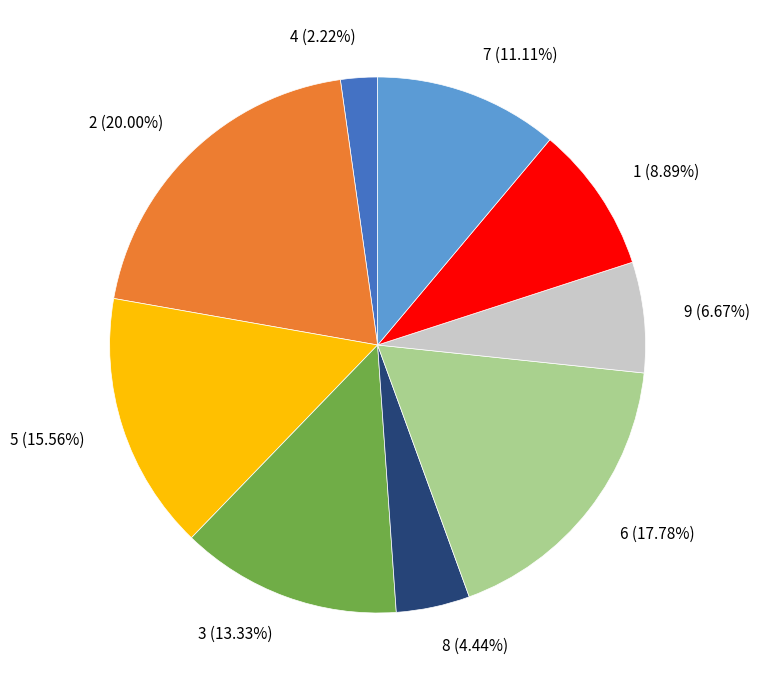

Which slice is the largest?

2